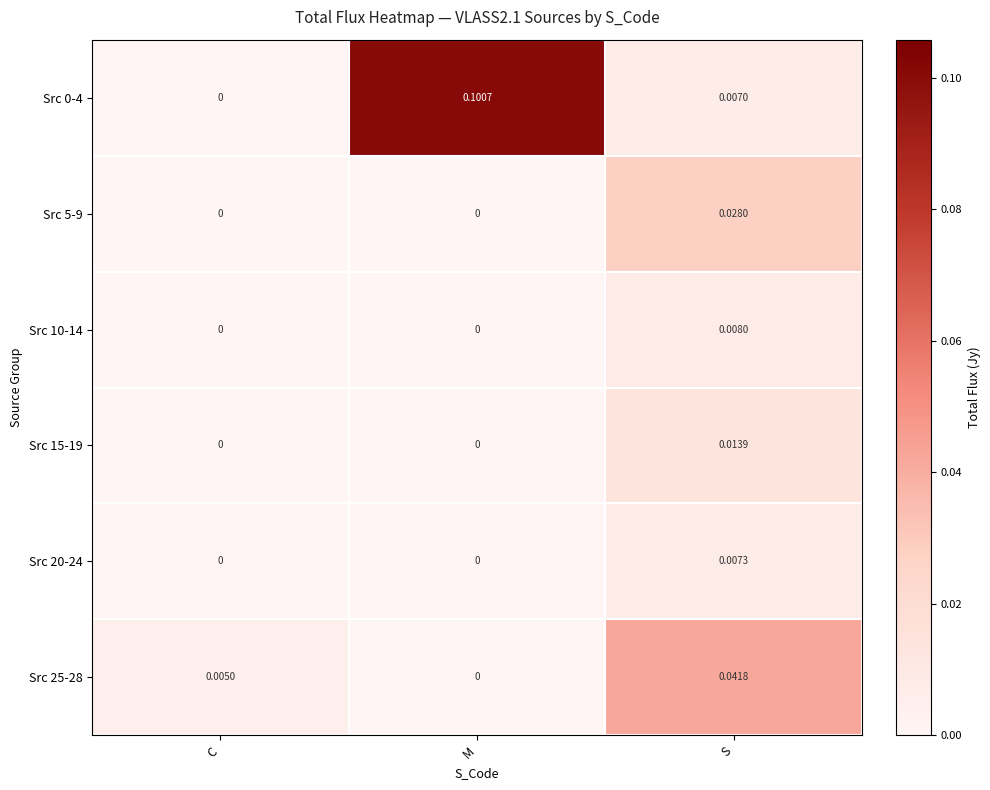

At which category is the sum across all series the highest?

S